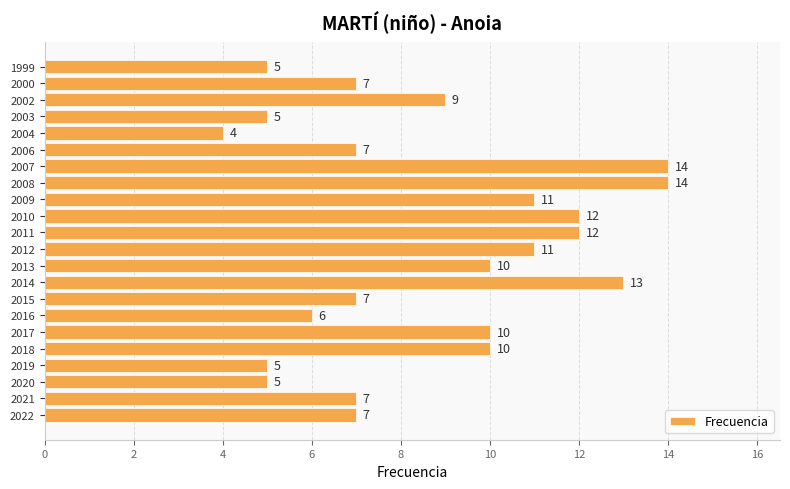

Between 2016 and 2006, which is larger?

2006